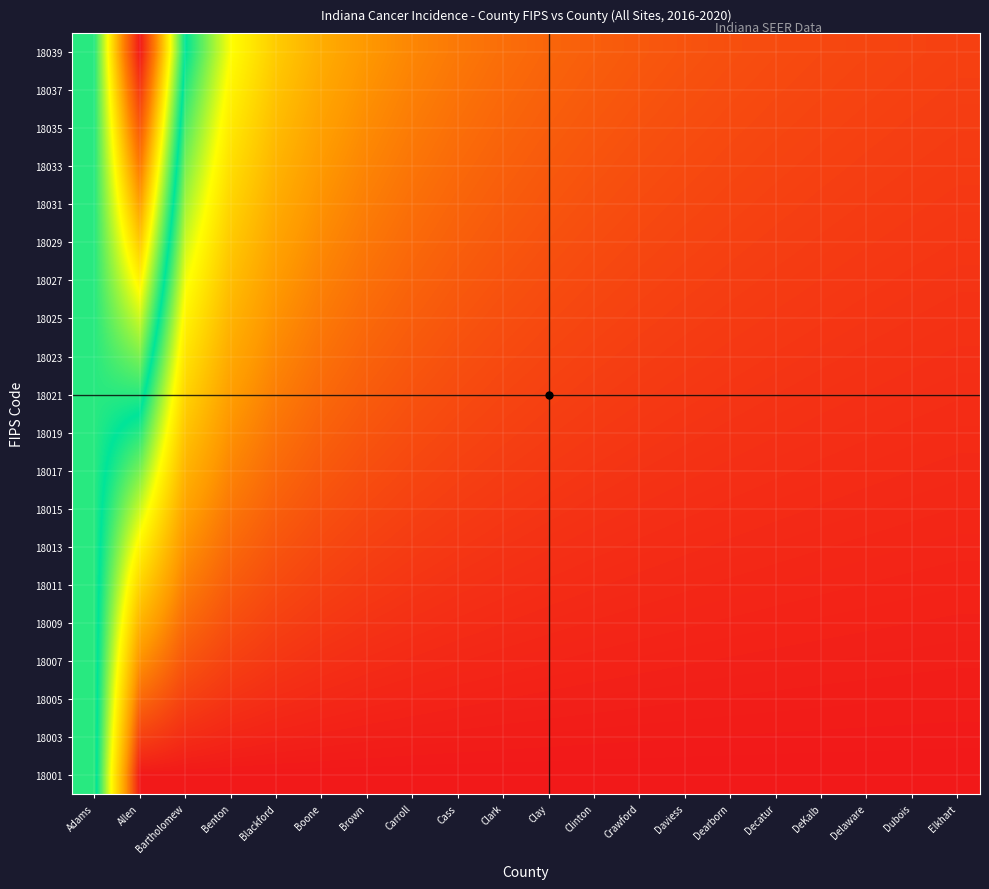

Rank the series at Decatur from highest to lowest value.

18039, 18037, 18035, 18033, 18031, 18029, 18027, 18025, 18023, 18021, 18019, 18017, 18015, 18013, 18011, 18009, 18007, 18005, 18003, 18001